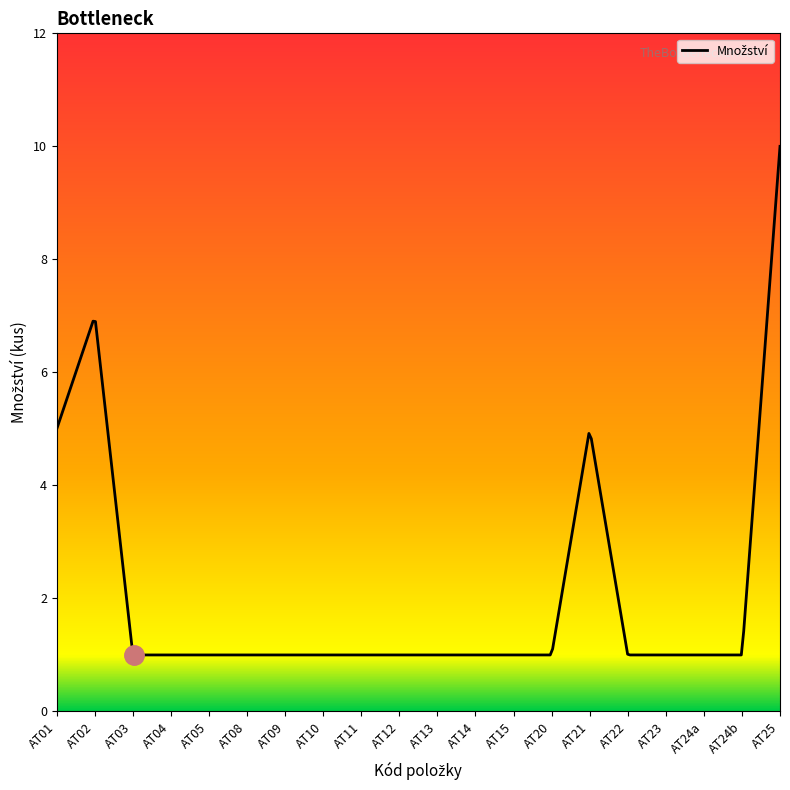

Does the chart display data point markers on the line(s)?

No